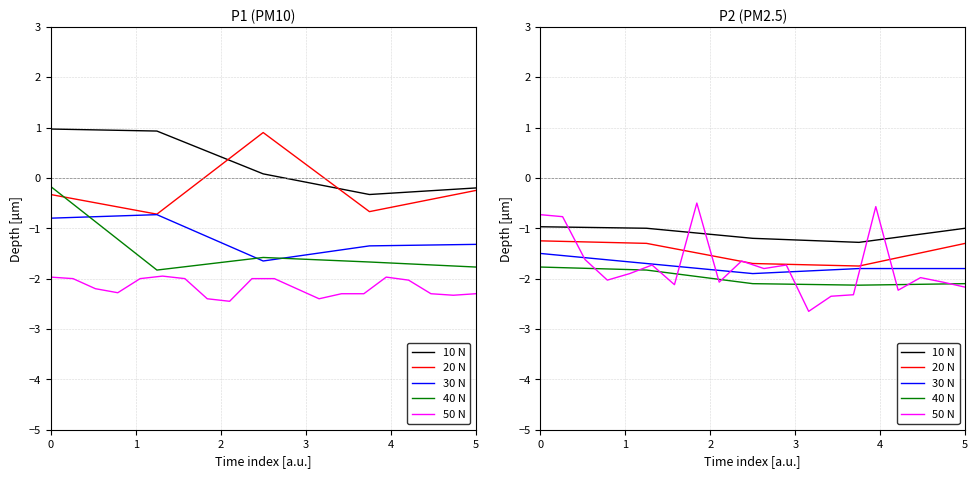

How many intersections are there between P2 and P1?

6